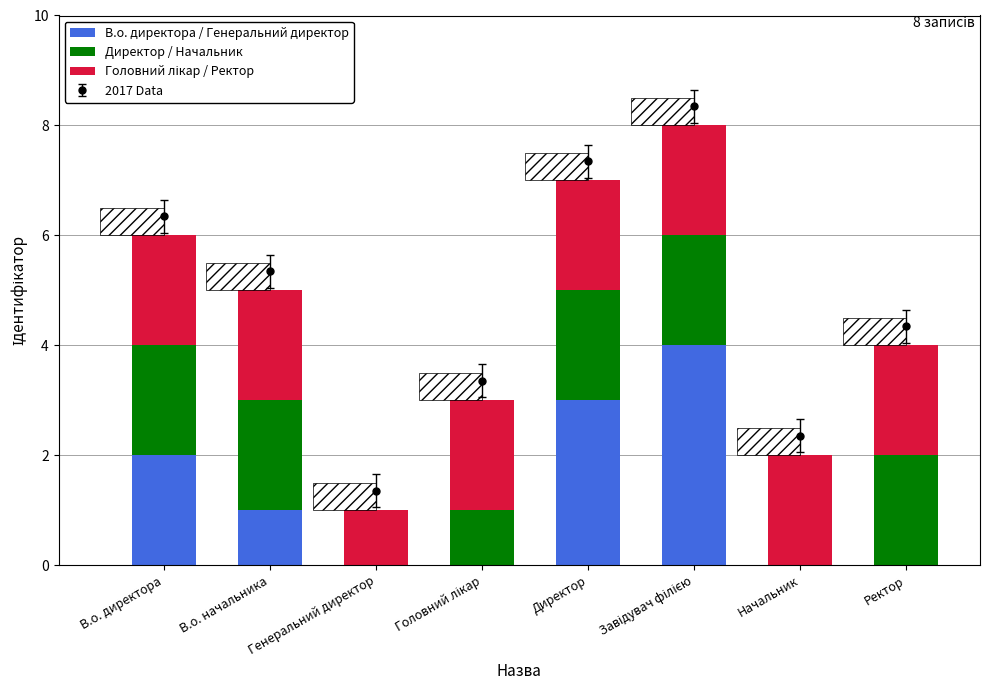

At which category does the chart reach its peak across all series?

Завідувач філією